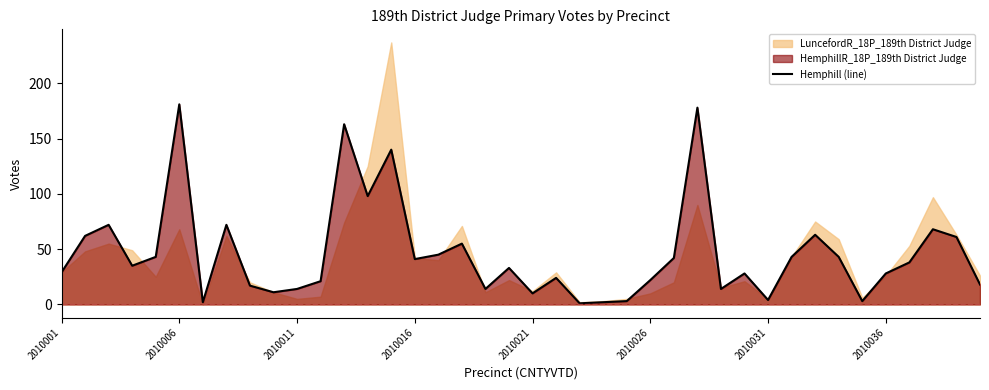

What is the minimum value shown in the chart?

1